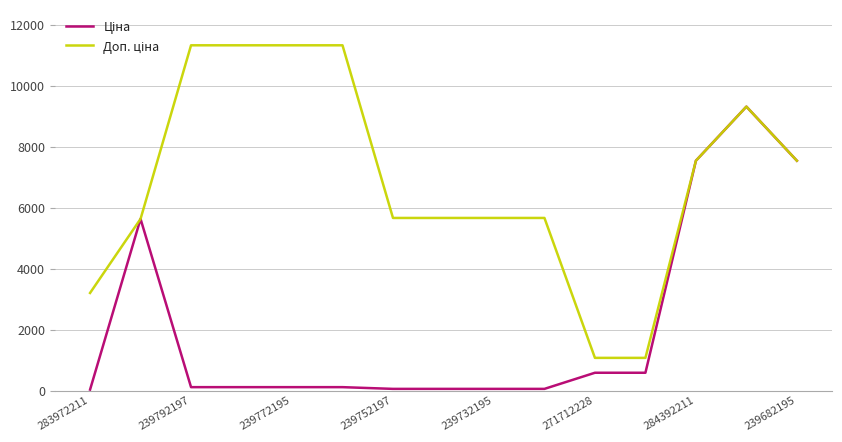

What is the sum of all Доп. ціна values?

103407.1